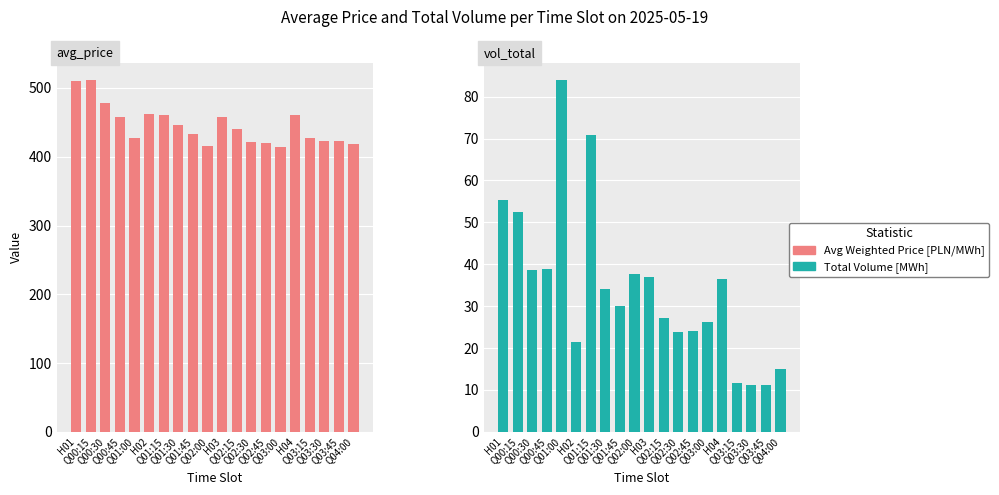

What value does the Total Volume [MWh] series have at Q02:15?

27.2